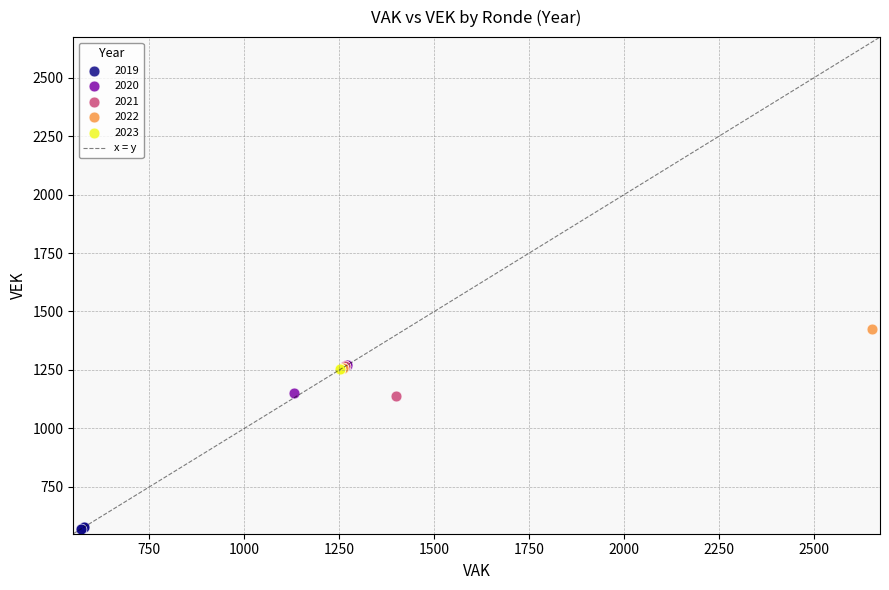

Which series reaches the minimum Y coordinate?

2019